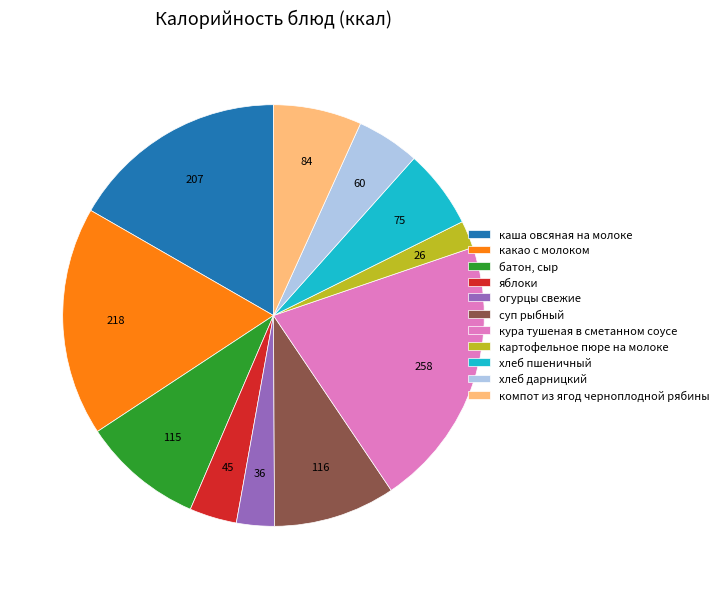

Is there any slice that represents more than half of the pie?

No